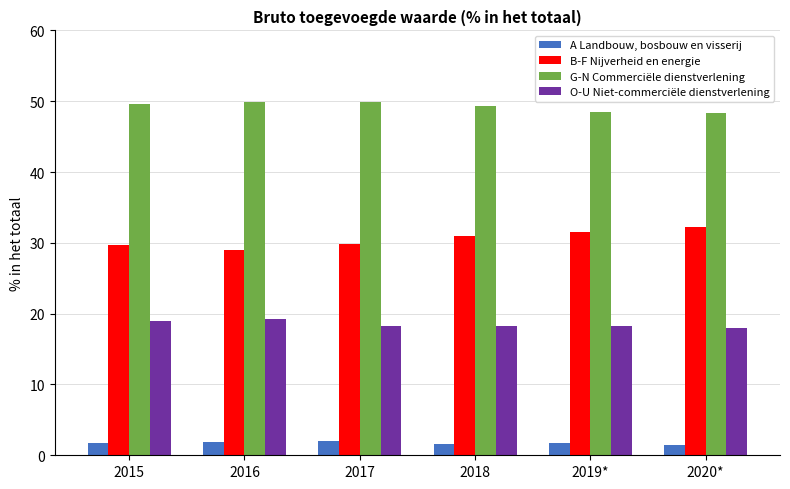

What is the difference between the second highest and minimum values in the G-N Commerciële dienstverlening series?

1.5